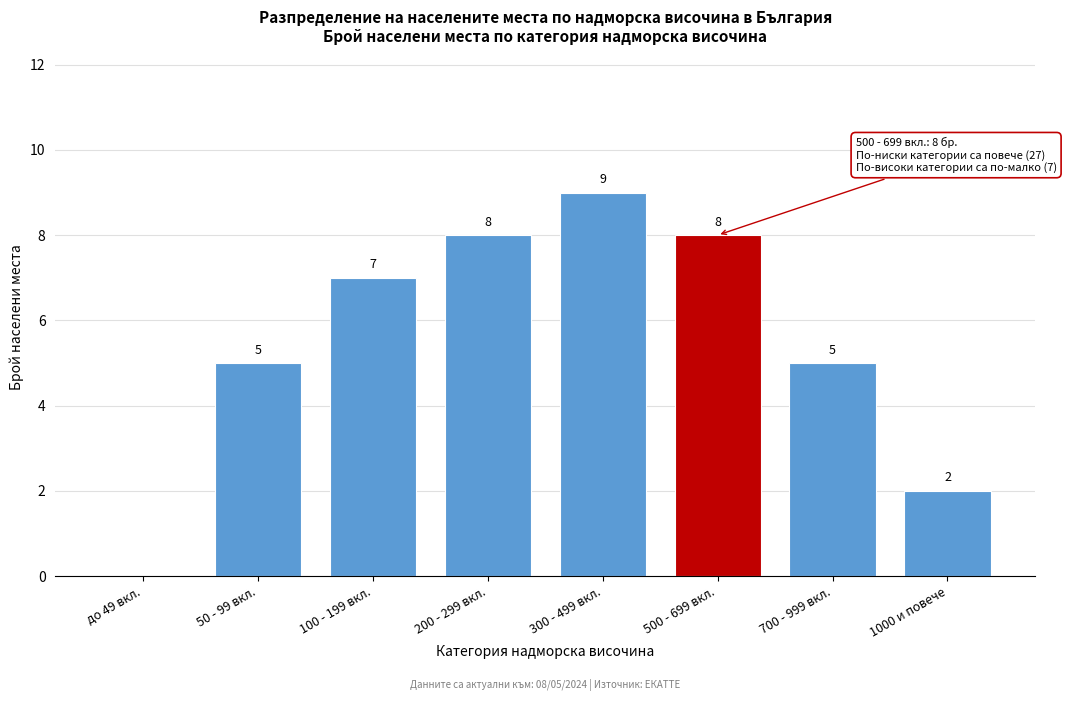

Reading right to left, what are all the values shown in this chart?

1000 и повече=2	700 - 999 вкл.=5	500 - 699 вкл.=8	300 - 499 вкл.=9	200 - 299 вкл.=8	100 - 199 вкл.=7	50 - 99 вкл.=5	до 49 вкл.=0